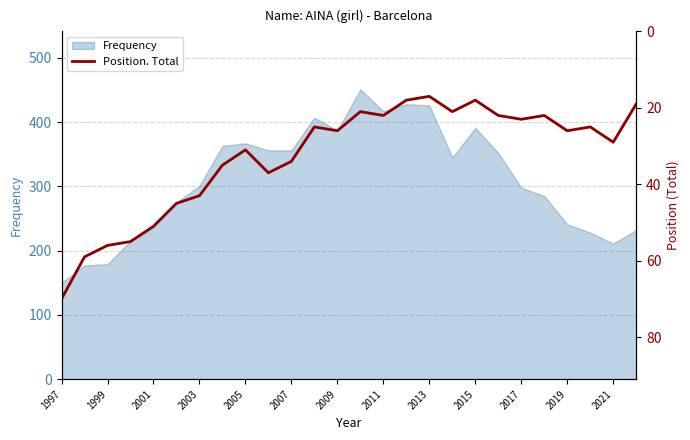

The value of Frequency at 2005 is 367. True or false?

True